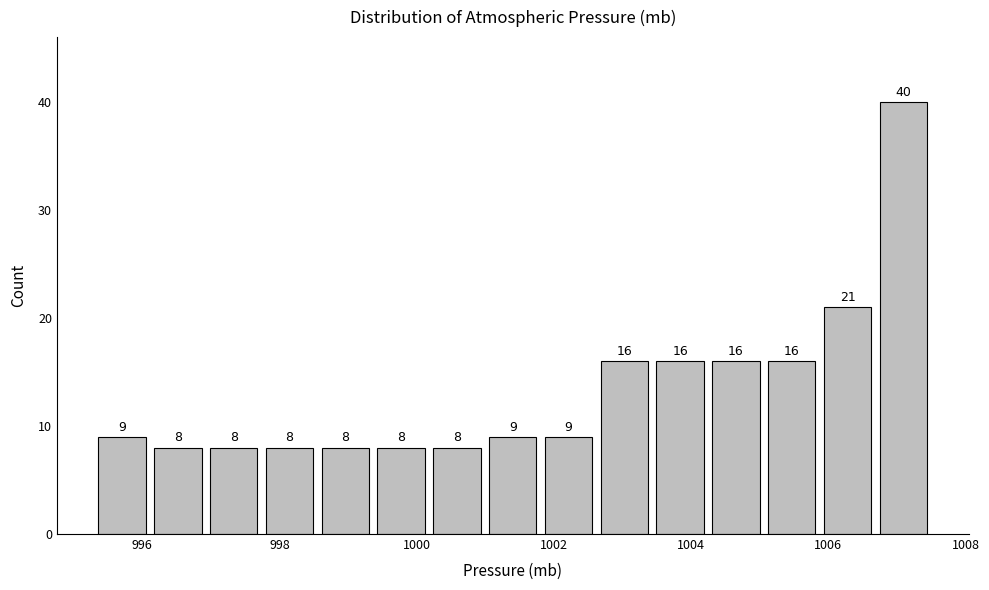

How tall is the bar that spans 1006.6 to 1007.6 on the x-axis? The bar edges are not printed on the chart, so give them approximately, as read against the axis.

40